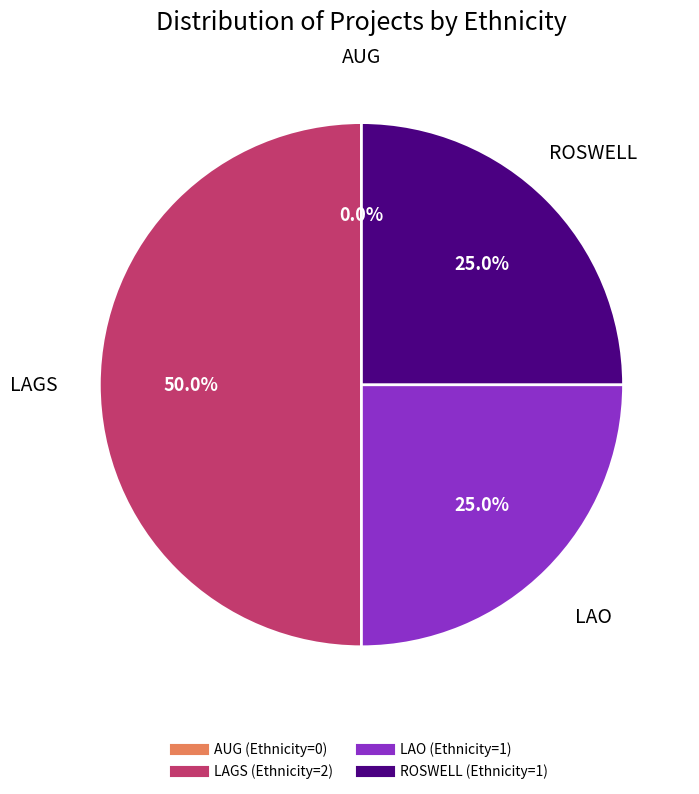

The LAGS slice represents 50% of the pie. True or false?

True